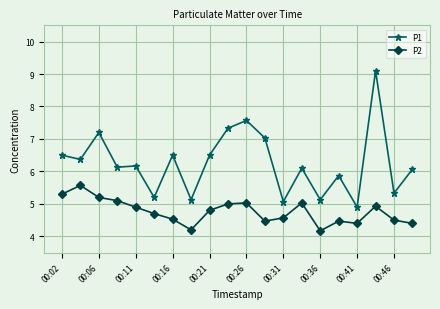

Count the number of data series in this chart.

2